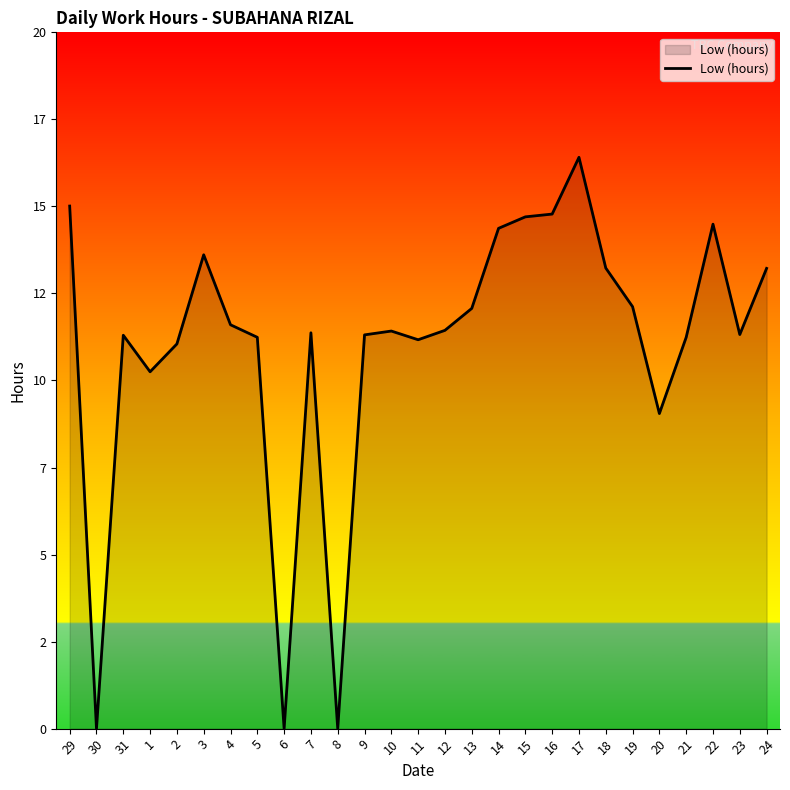

Reading left to right, extract all data points from this chart.

15.0	0.0	11.3	10.2	11.1	13.6	11.6	11.2	0.0	11.4	0.0	11.3	11.4	11.2	11.4	12.1	14.4	14.7	14.8	16.4	13.2	12.1	9.1	11.2	14.5	11.3	13.2